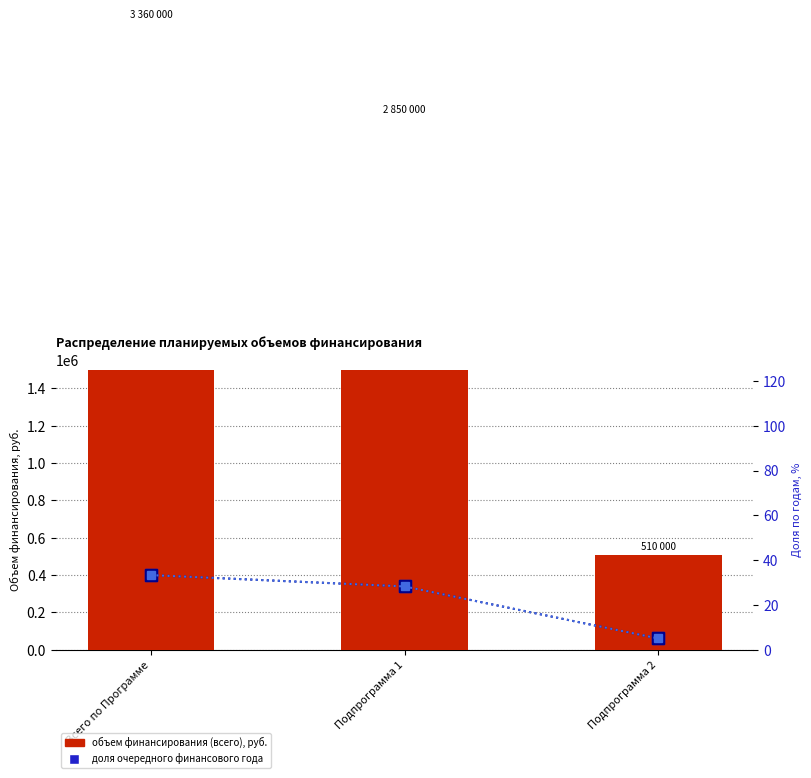

The value of очередной финансовый год (%) at Подпрограмма 1 is 44.0. True or false?

False